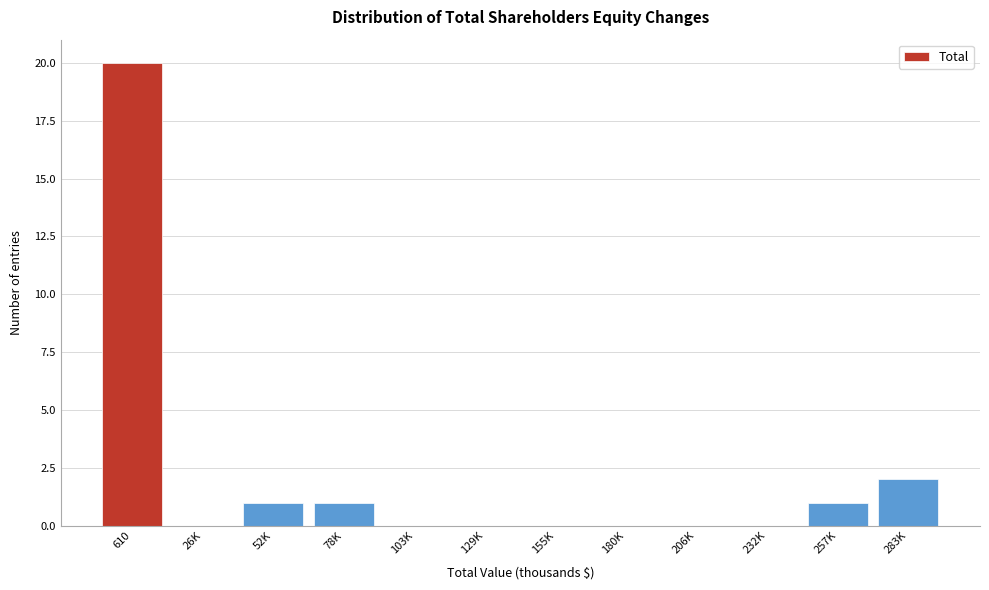

Reading left to right, list all the values displayed in this chart.

610=20	26K=0	52K=1	78K=1	103K=0	129K=0	155K=0	180K=0	206K=0	232K=0	257K=1	283K=2